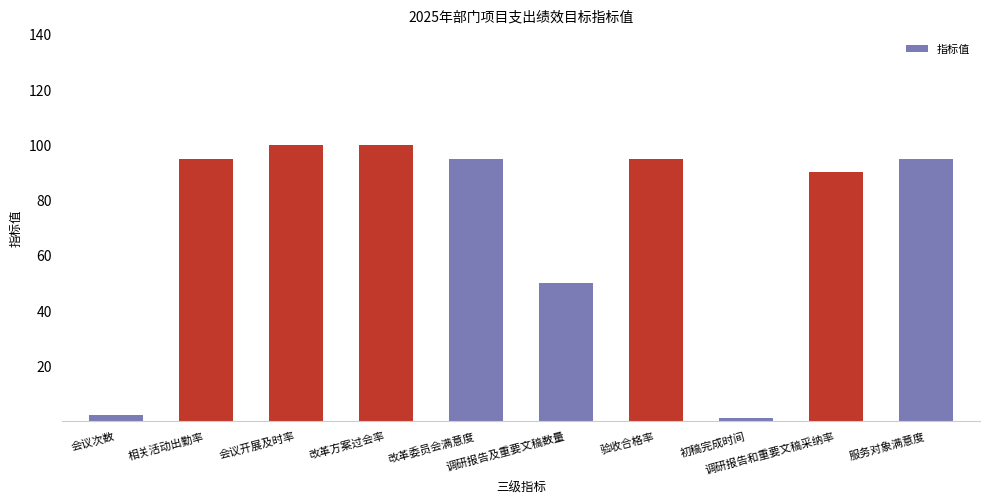

What is the difference between the second highest and minimum values?

99